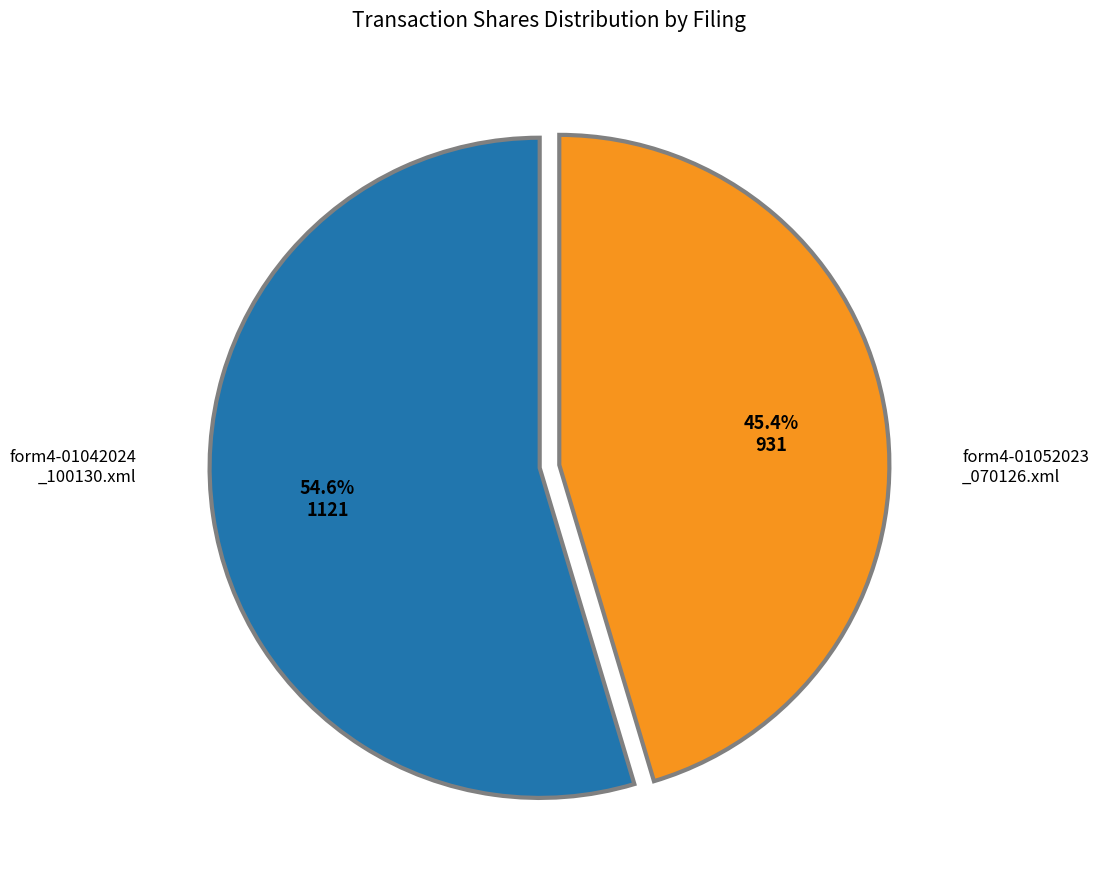

To the nearest percent, what is the difference between the largest and smallest slice percentages?

9%